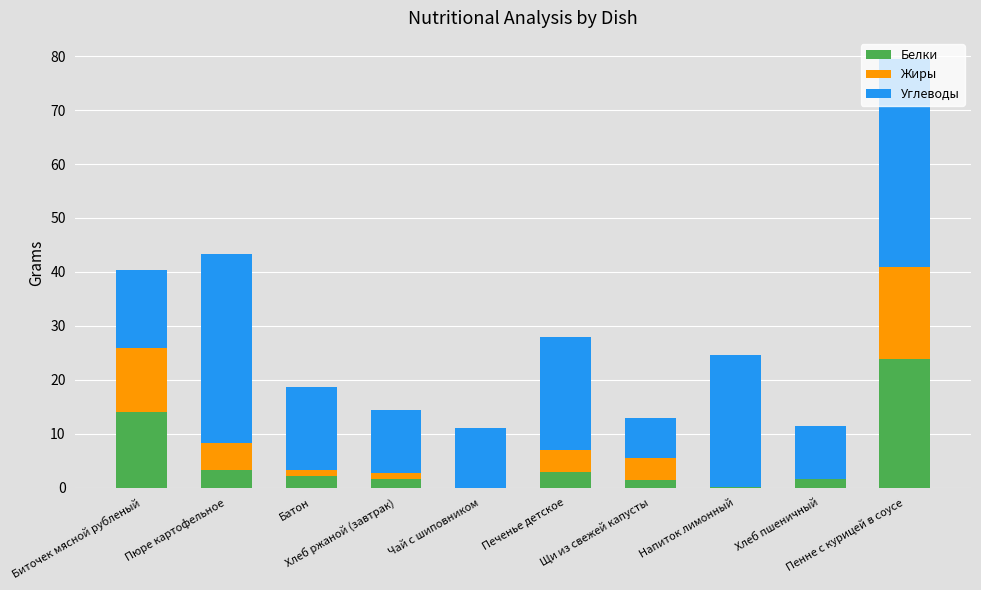

What is the highest value of the Белки series?

24.0